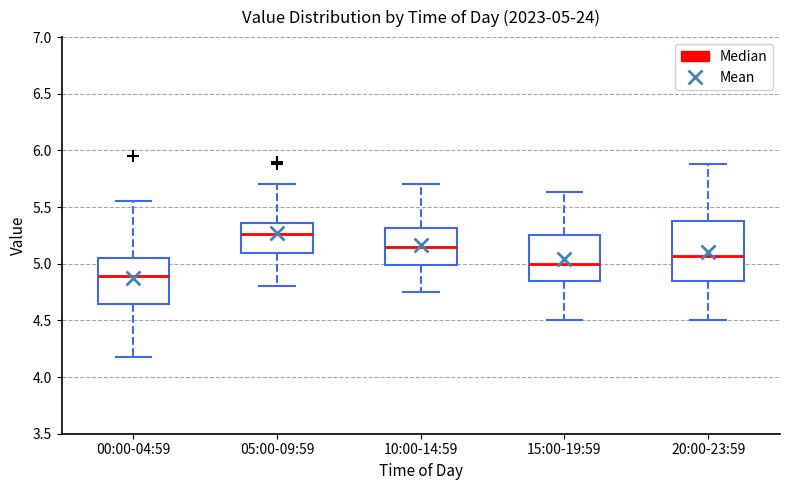

Which box has the highest median line?

05:00-09:59